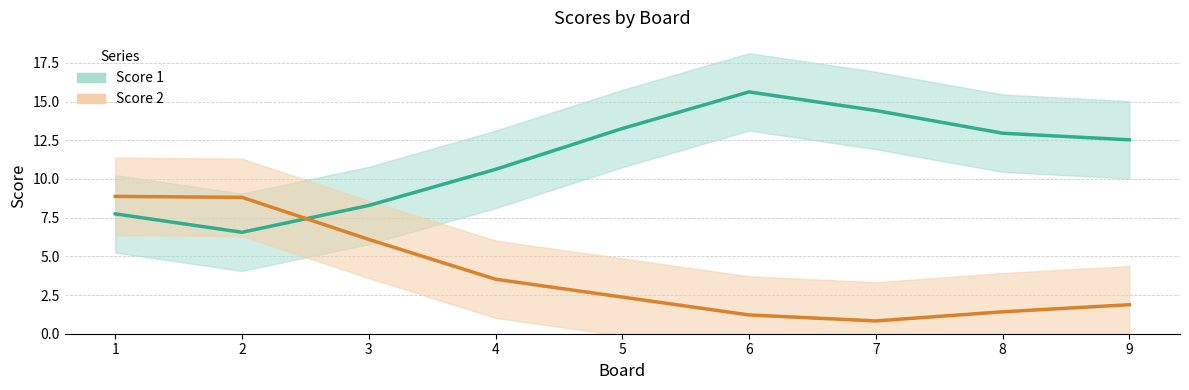

Which series has the largest range (max minus min)?

Score 1 line